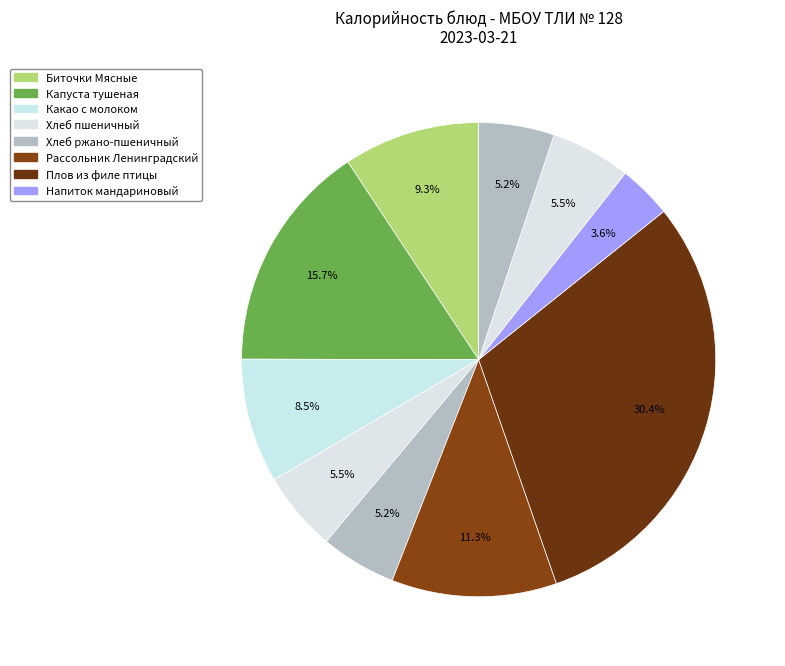

Count the number of slices in the pie.

10